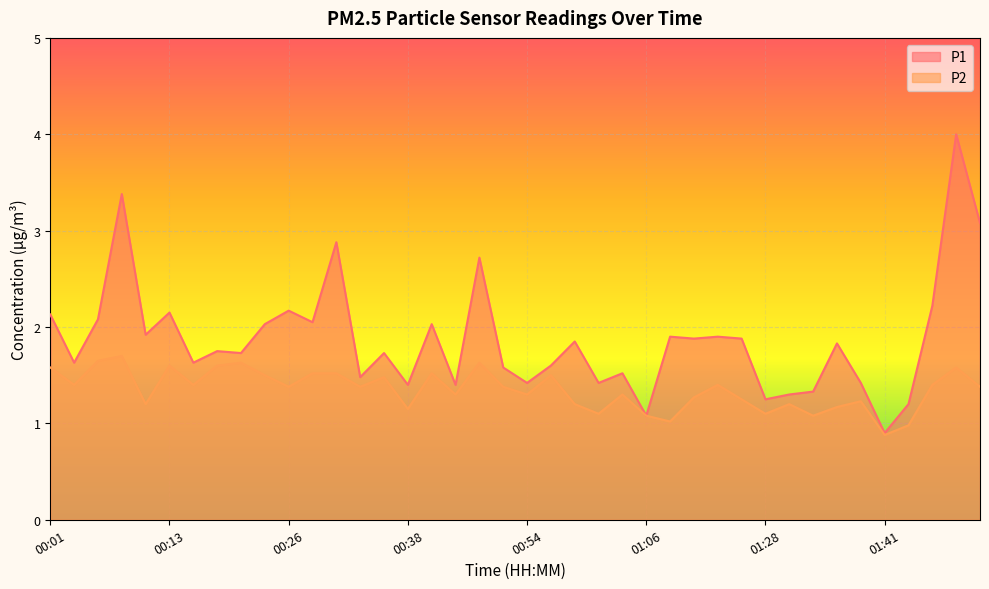

Where is P1 nearest to the value 2?

00:23